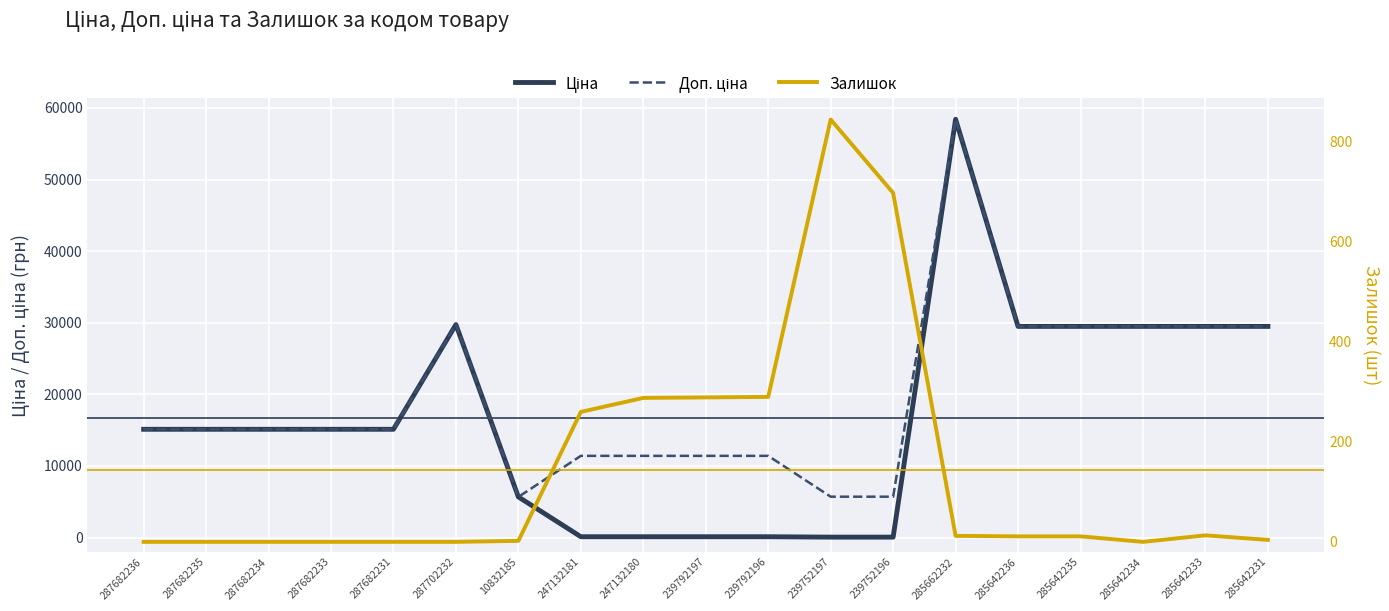

At which category does Залишок reach its first local valley?

285642234